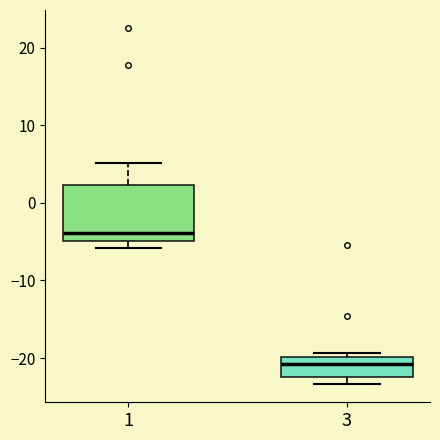

Reading left to right, read every box against the y-axis: the position of its median line, the range the box covers, and the ends of its whiskers. The values are not printed on the chart, so give them approximately, as read against the axis.

1: median -4, box -5 to 2, whiskers -6 to 5
3: median -21, box -23 to -20, whiskers -23 (just below the box's lower edge) to -19